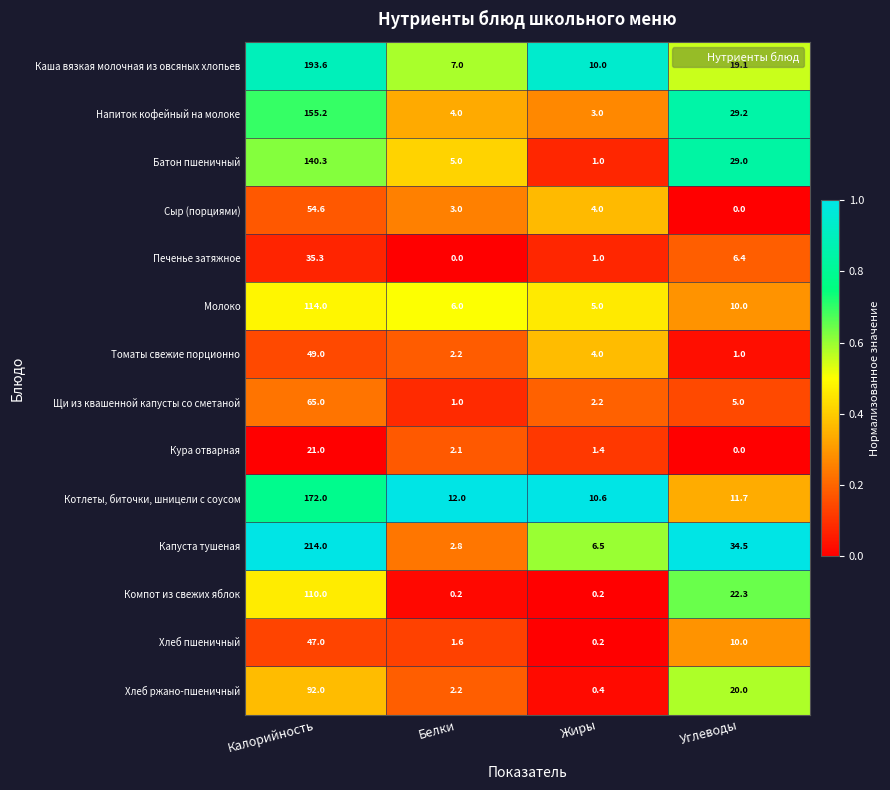

At which category is the sum across all series the highest?

Калорийность